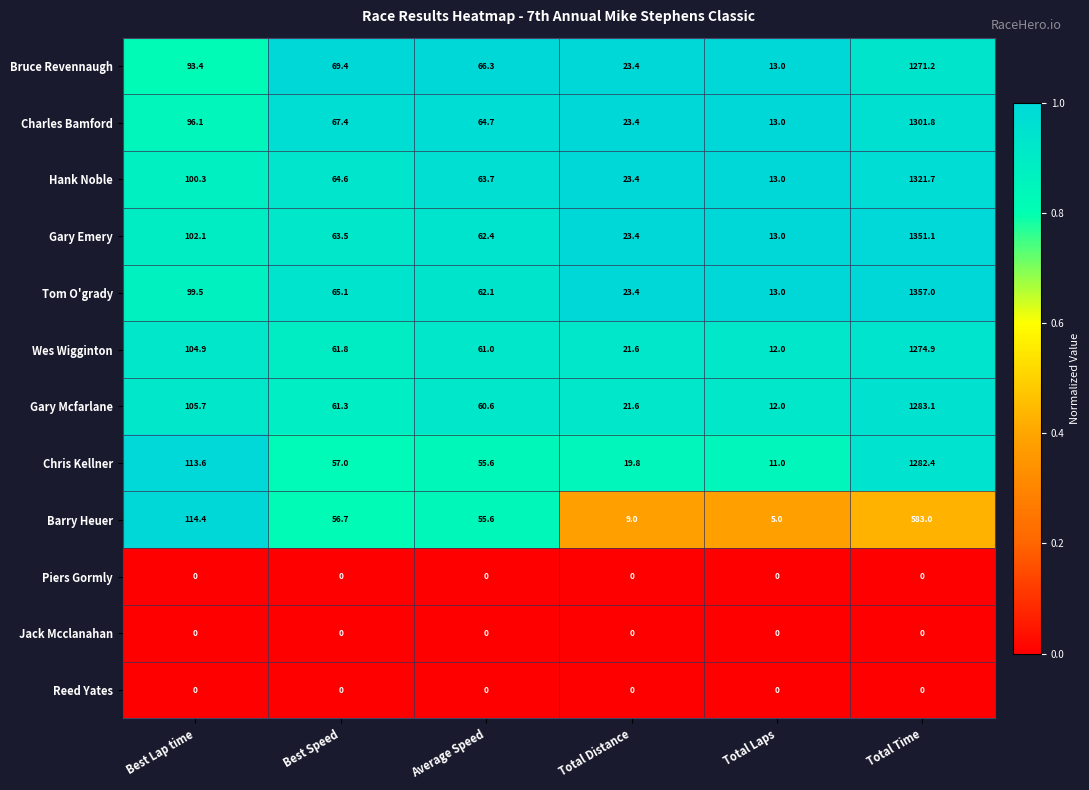

The Wes Wigginton series shows 17.0 at Best Speed. True or false?

False